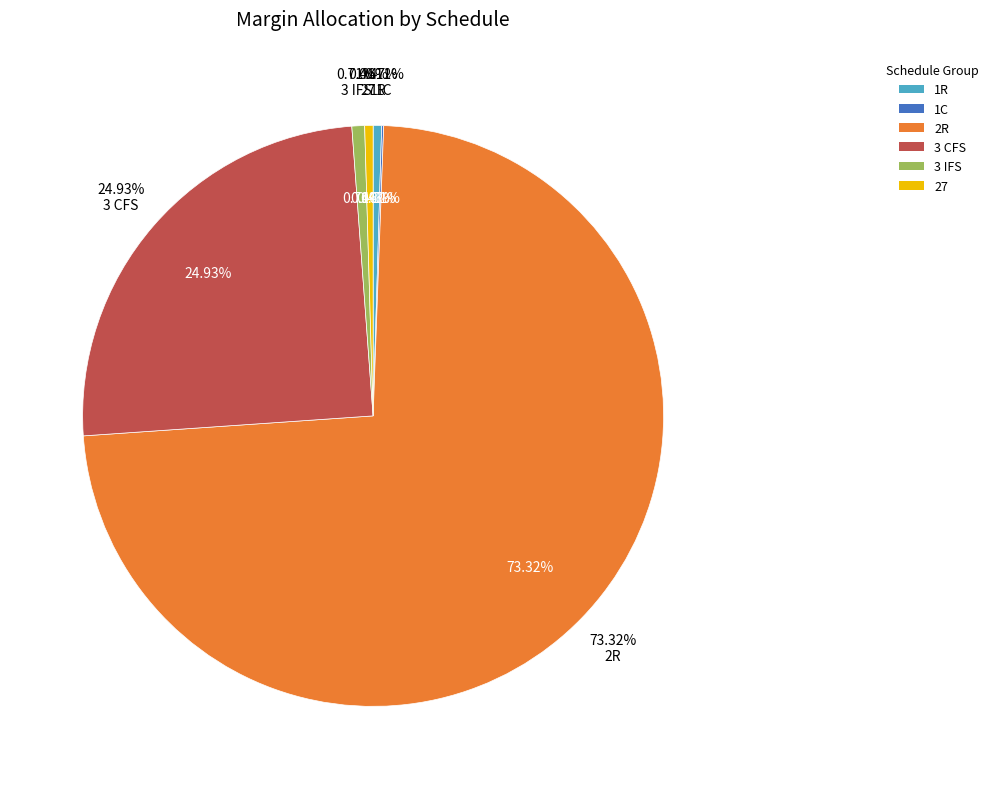

What is the change in value from 2R to 27?

-20667335